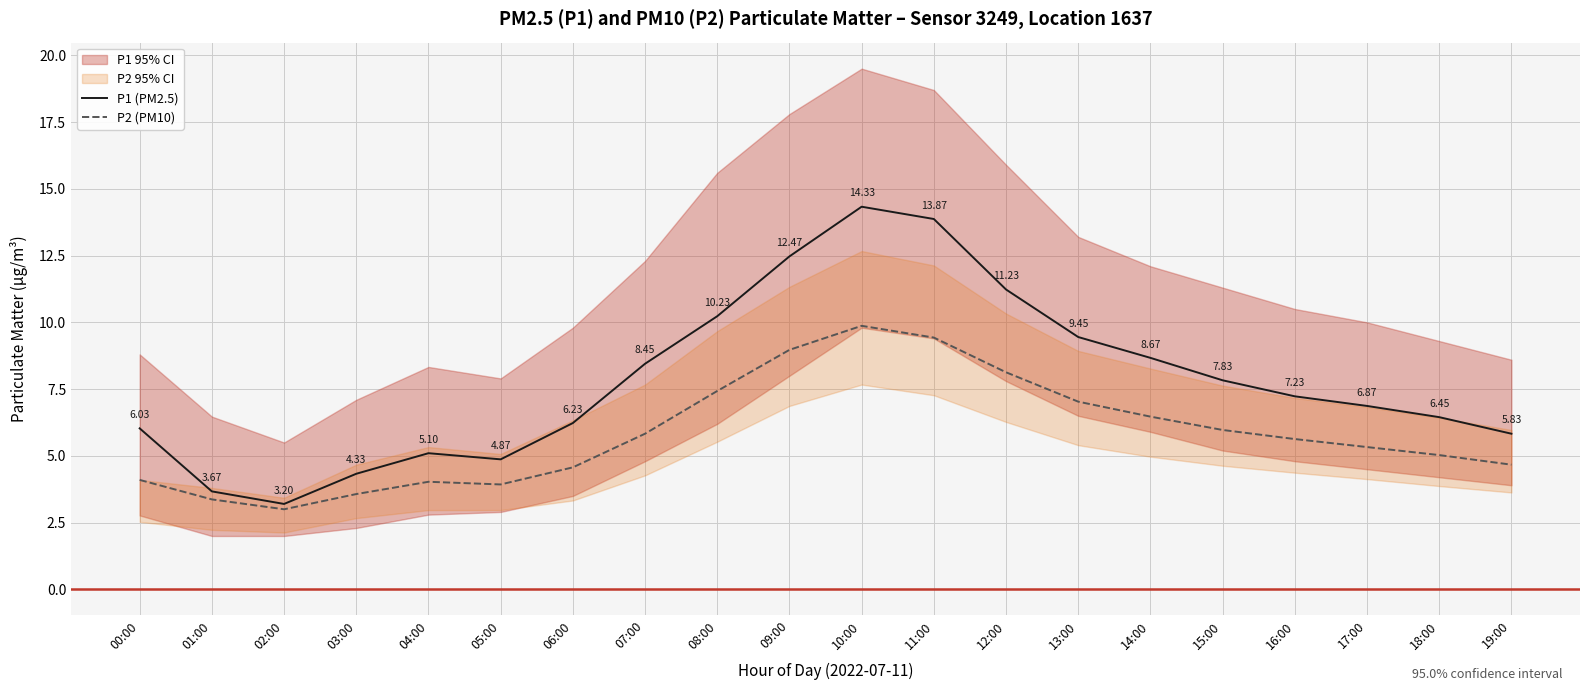

How many distinct data groups are displayed?

2